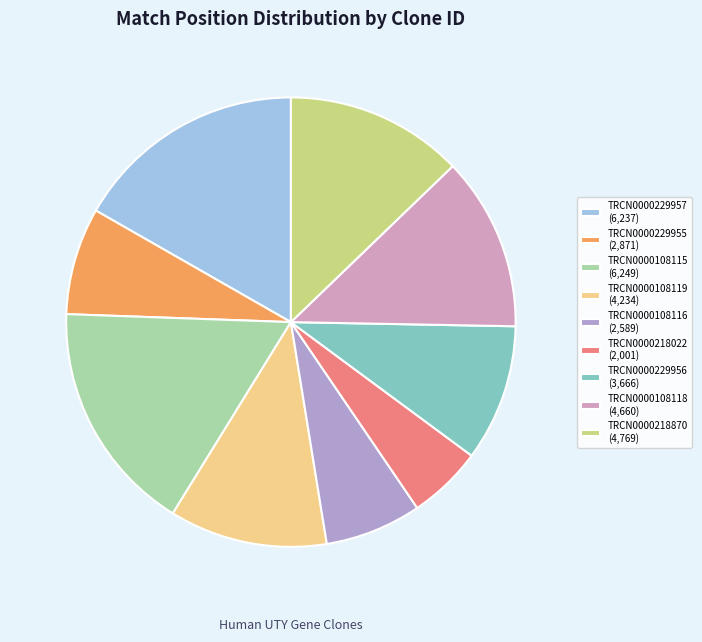

What percentage is the TRCN0000108118 slice, to the nearest percent?

13%